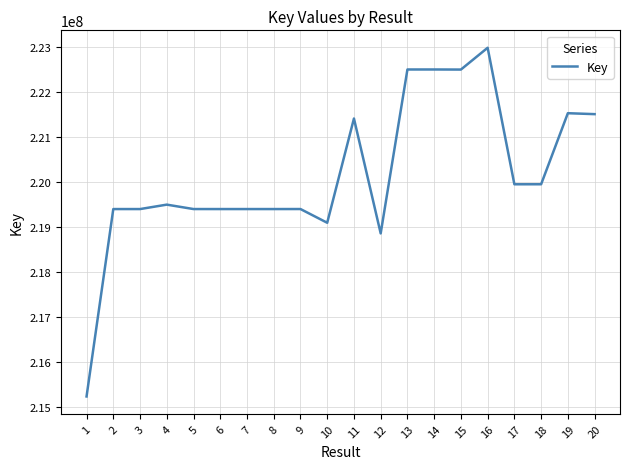

True or false: the data has more than 1 interior local peaks.

True